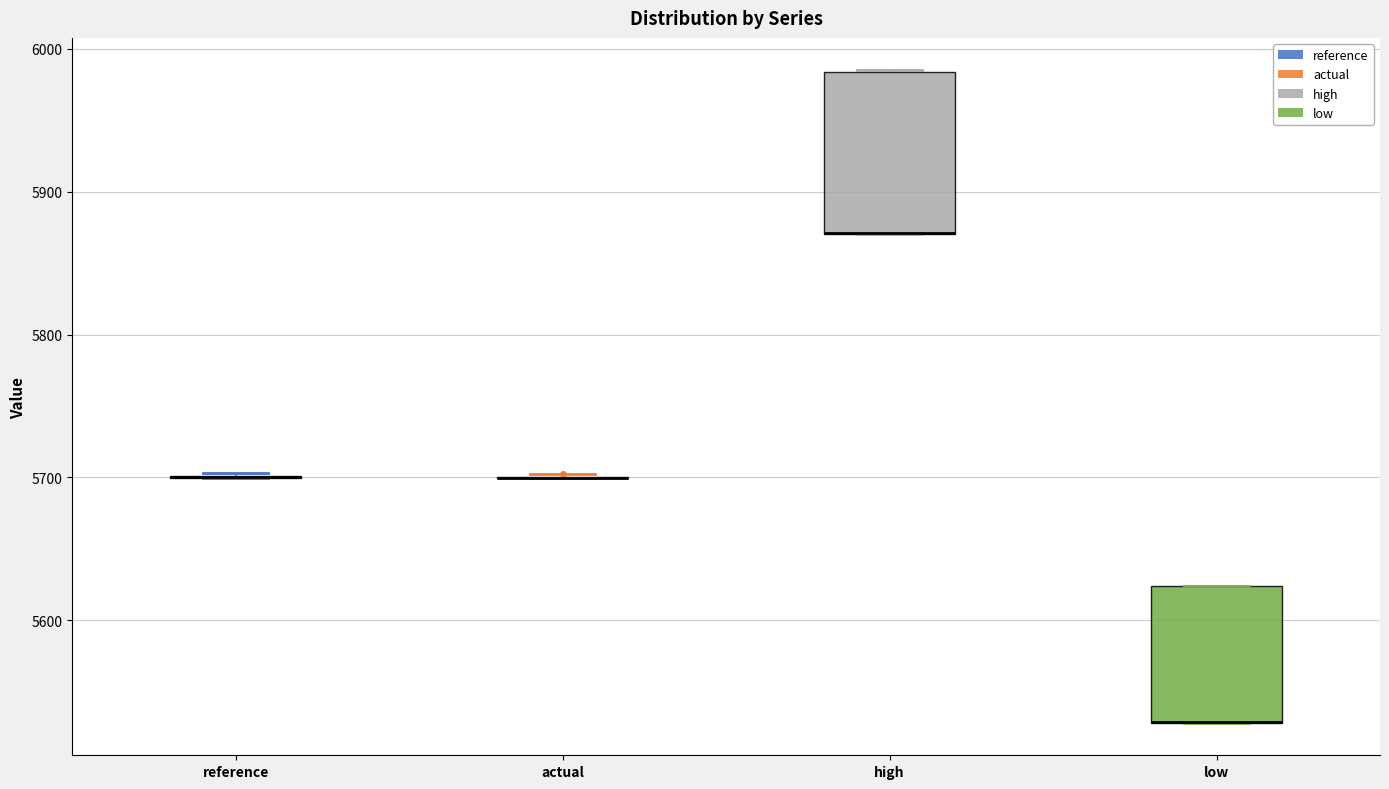

Reading left to right, read every box against the y-axis: the position of its median line, the range the box covers, and the ends of its whiskers. The values are not printed on the chart, so give them approximately, as read against the axis.

reference: box collapsed to a line at 5700, whiskers 5700 to 5700
actual: box collapsed to a line at 5700, whiskers 5700 to 5700
high: median 5870 (drawn on the box's lower edge), box 5870 to 5980, whiskers 5870 to 5980
low: median 5530 (drawn on the box's lower edge), box 5530 to 5620, whiskers 5530 to 5620